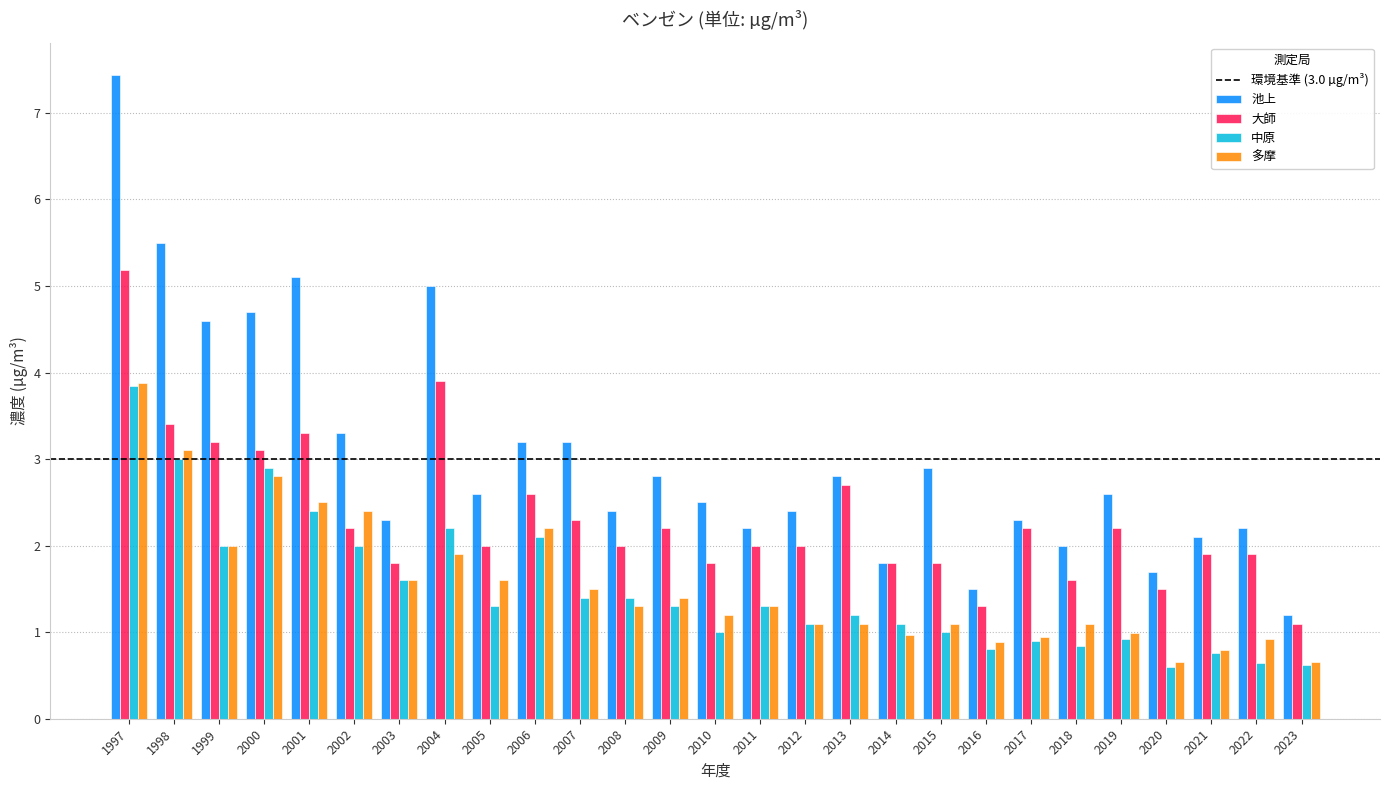

How many series are shown in this chart?

4